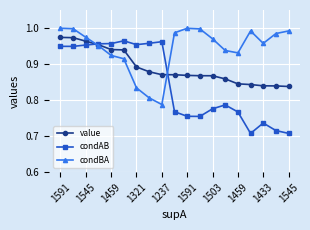

Which series has the largest range (max minus min)?

condAB